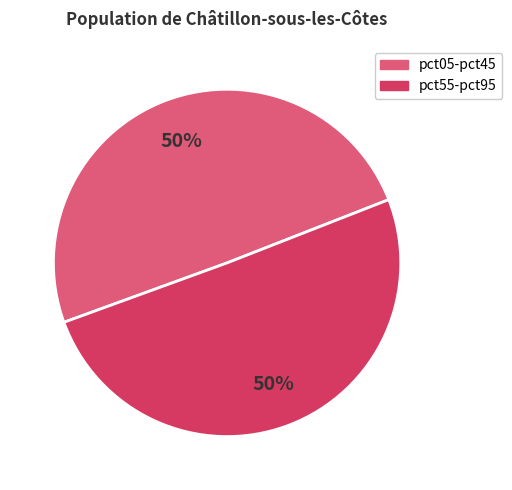

To the nearest percent, what is the average slice percentage?

50%